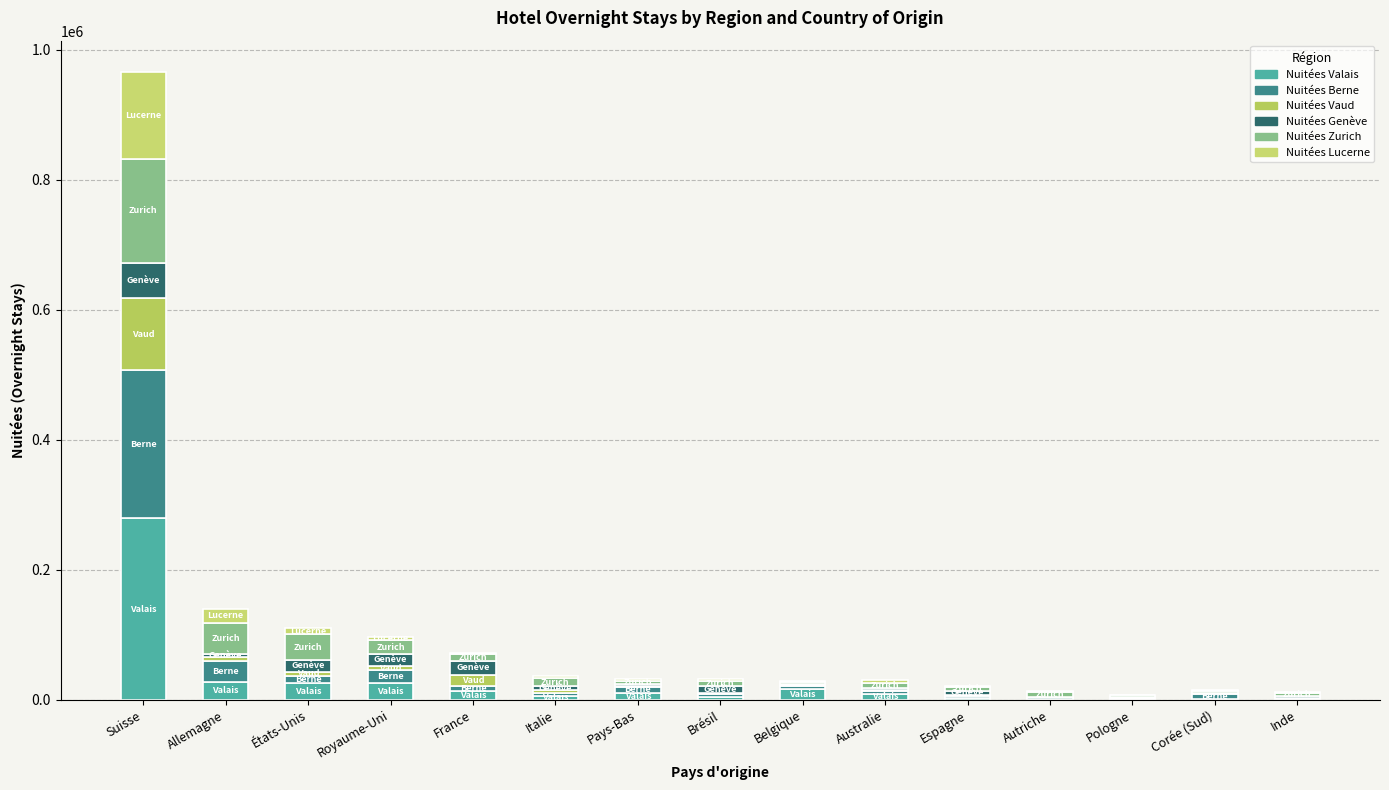

How many data points does each series have?

15